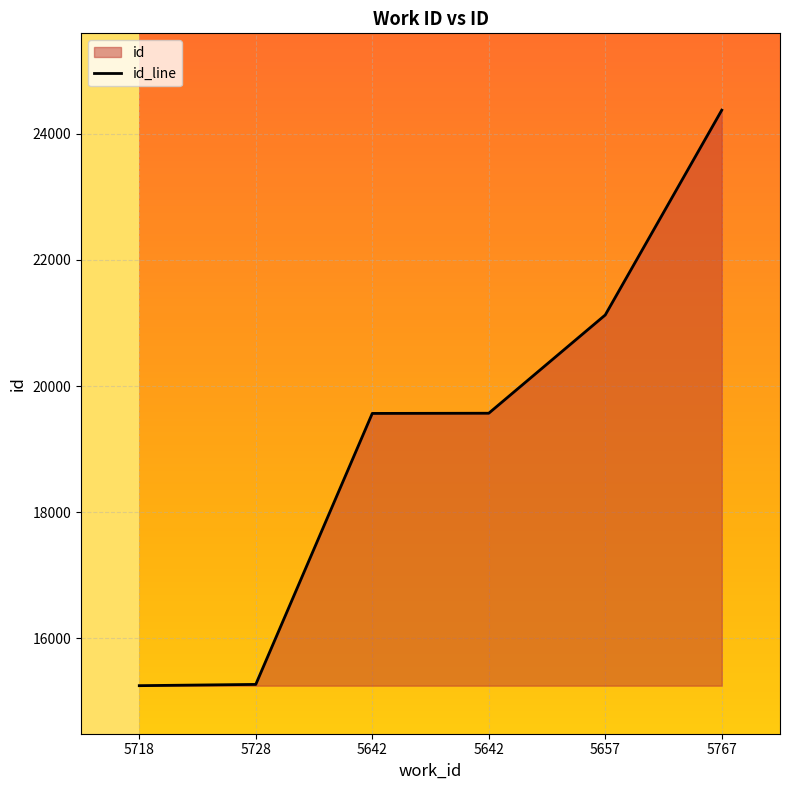

How many lines are shown in the chart?

1